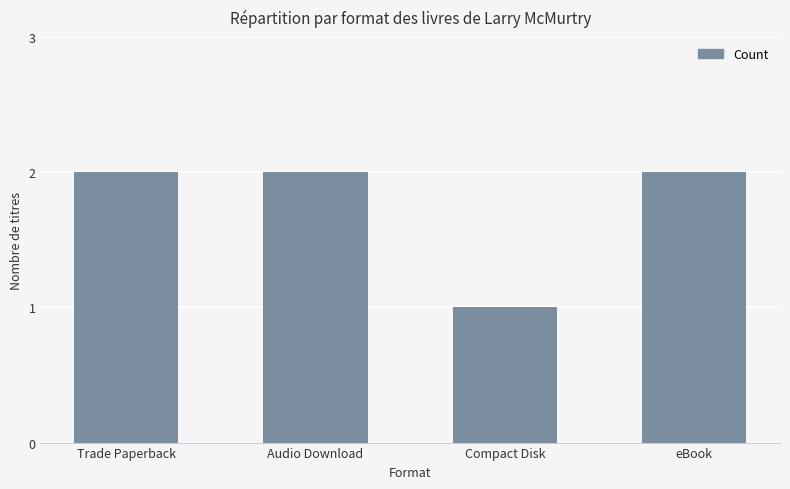

Approximately how many times larger is the value at eBook compared to Trade Paperback?

1.0